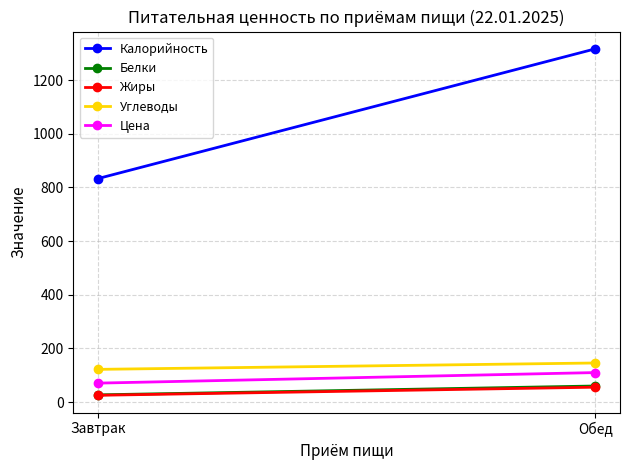

Reading left to right, transcribe all the data shown in this chart.

Калорийность: 833.3	1316.6
Белки: 27.0	60.0
Жиры: 25.3	55.5
Углеводы: 122.0	145.7
Цена: 70.7	110.0